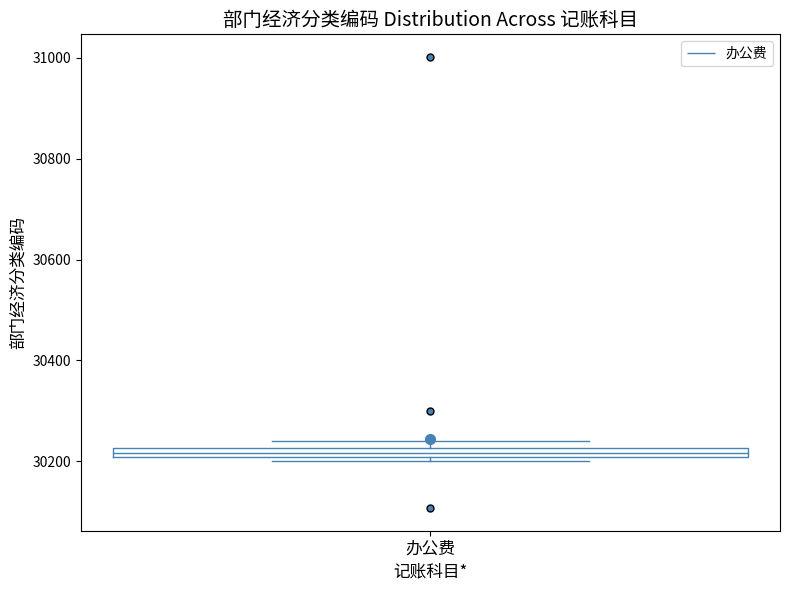

Where is the lower edge of the box for 办公费 on the y-axis? The values are not printed on the chart, so give them approximately, as read against the axis.

30200